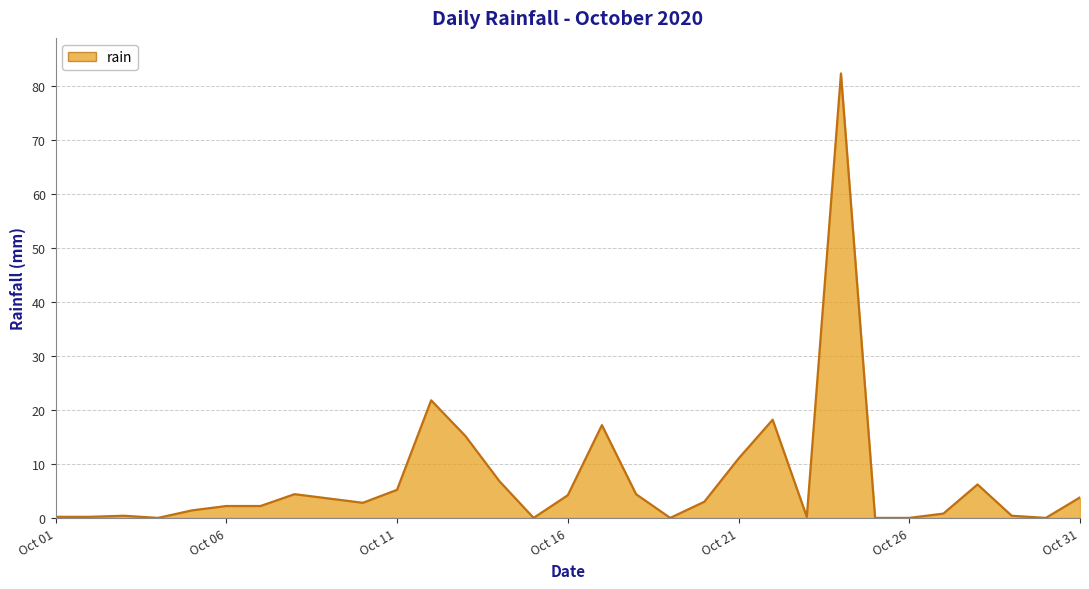

What is the difference between the maximum and minimum values?

82.4